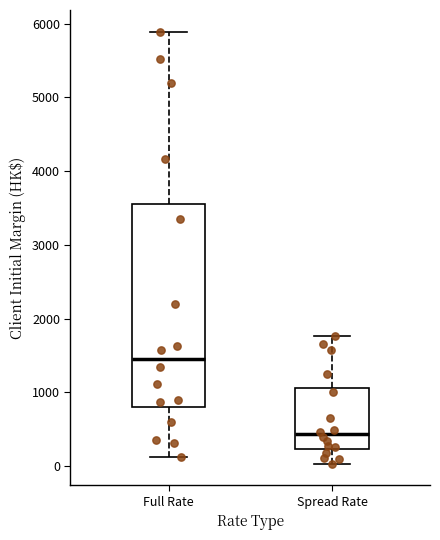

Comparing the boxes themselves (not the whiskers), which one is the tallest?

Full Rate